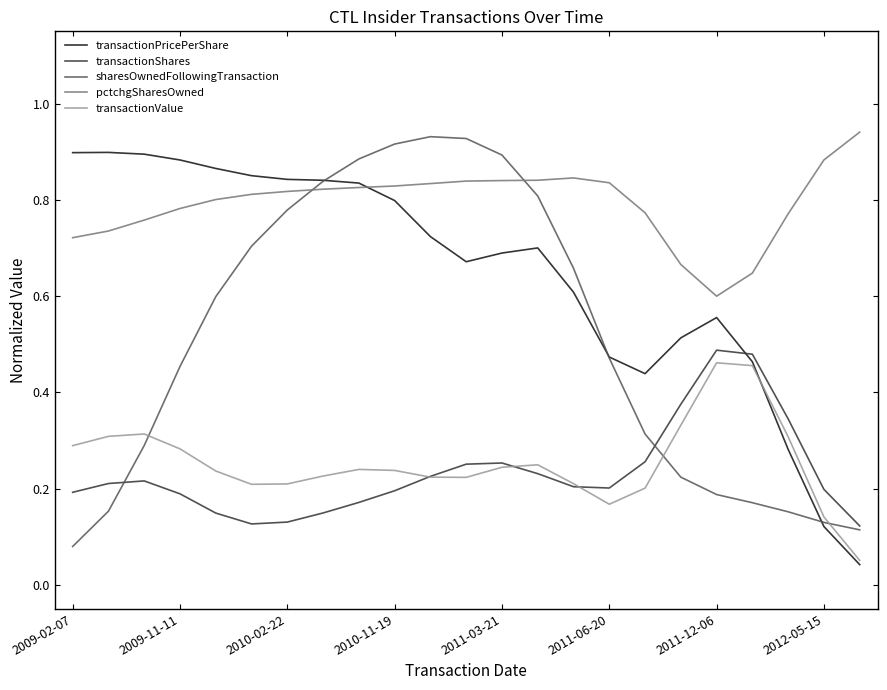

Which series has the largest total across all categories?

pctchgSharesOwned